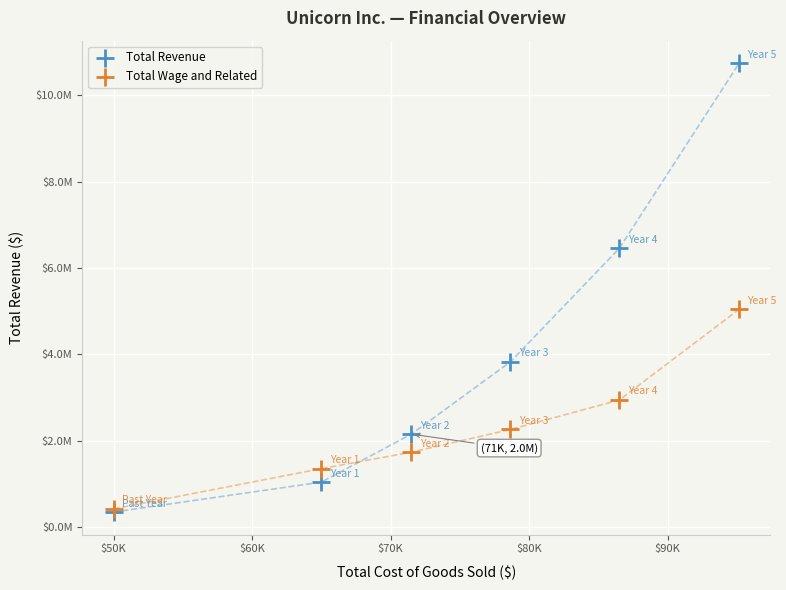

What are all the series names shown in the legend?

Total Revenue, Total Wage and Related